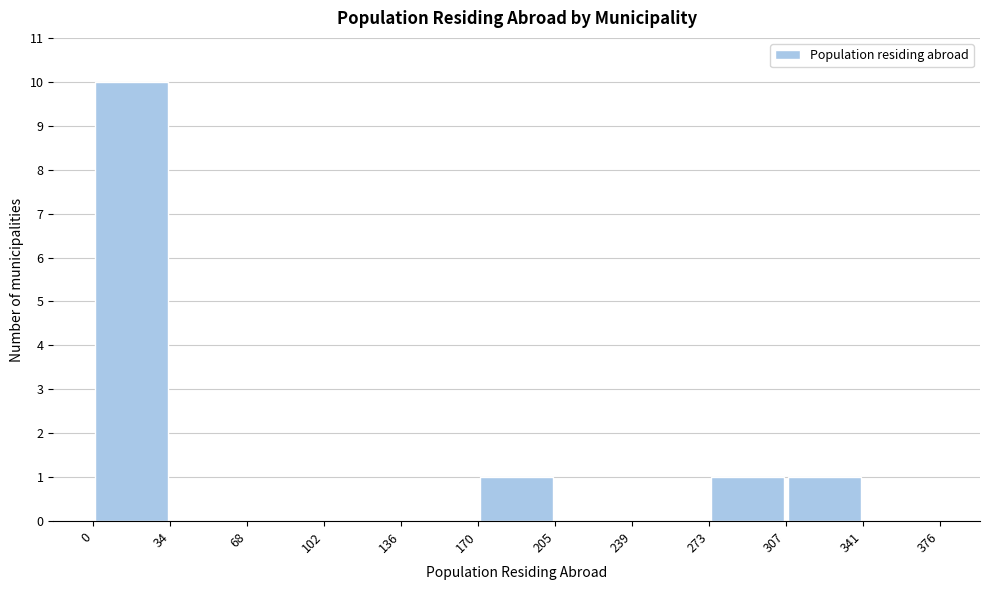

Reading left to right, transcribe this chart: for each bar, give the range it covers on the x-axis and its height. The values are not printed on the chart, so give them approximately, as read against the axis.

0 to 34: 10
34 to 68: 0
68 to 102: 0
102 to 136: 0
136 to 170: 0
170 to 205: 1
205 to 239: 0
239 to 273: 0
273 to 307: 1
307 to 341: 1
341 to 376: 0